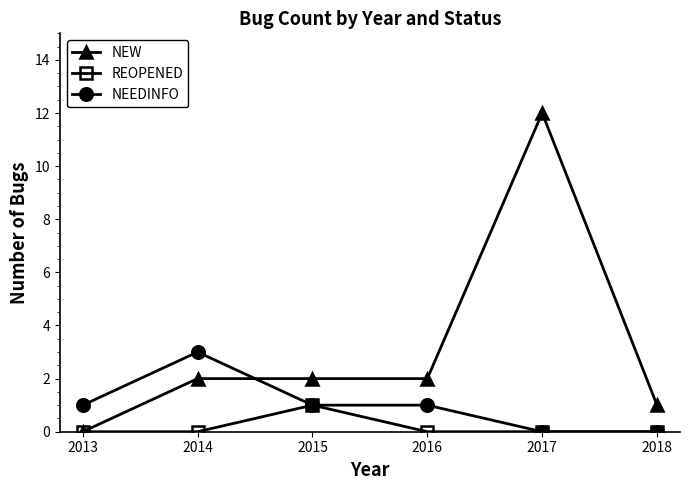

After their last crossing, which series has the higher values: NEEDINFO or NEW?

NEW